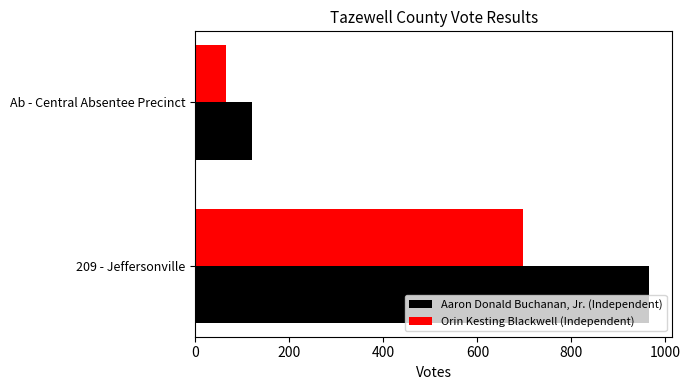

Which series changed the most between 209 - Jeffersonville and Ab - Central Absentee Precinct?

Aaron Donald Buchanan, Jr. (Independent)